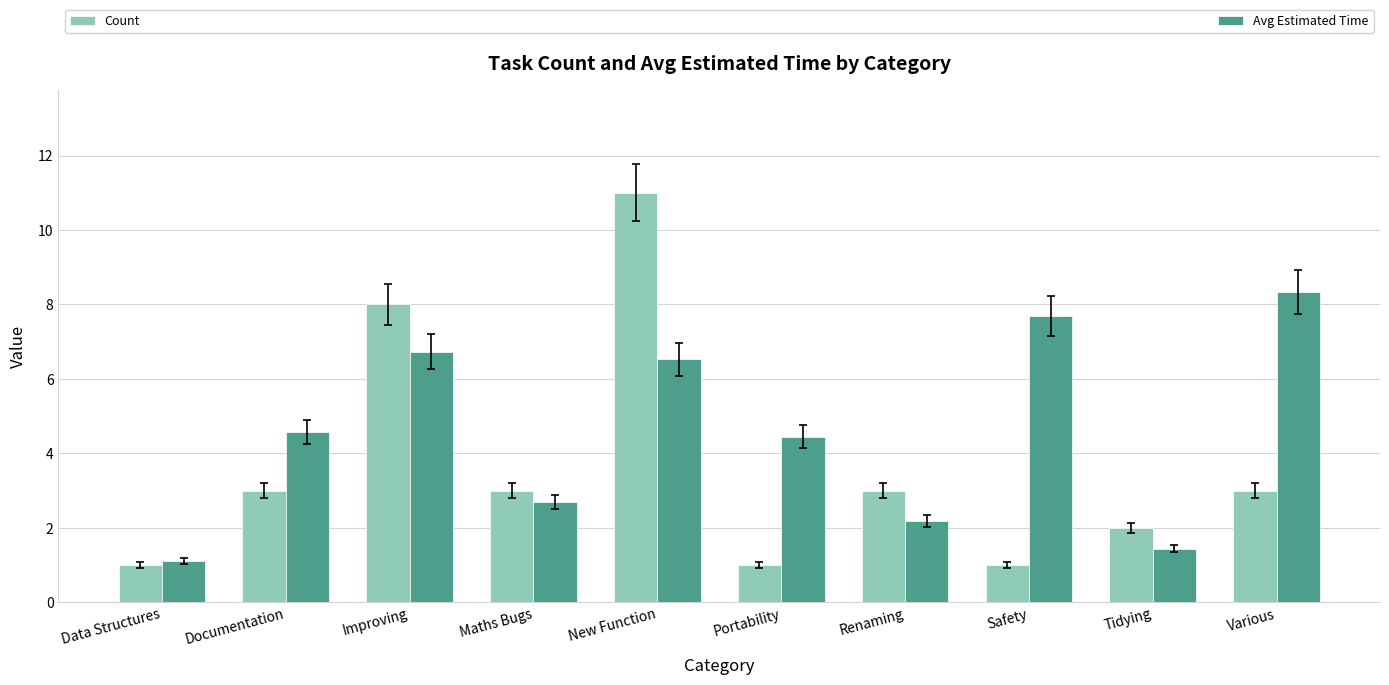

What is the label of the 3rd bar from the right?

Safety